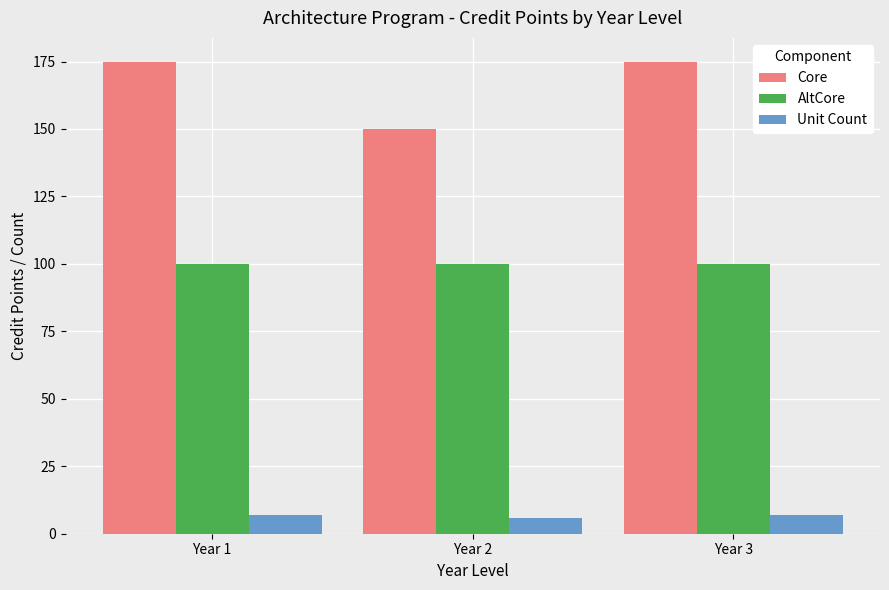

What is the highest value of the AltCore series?

100